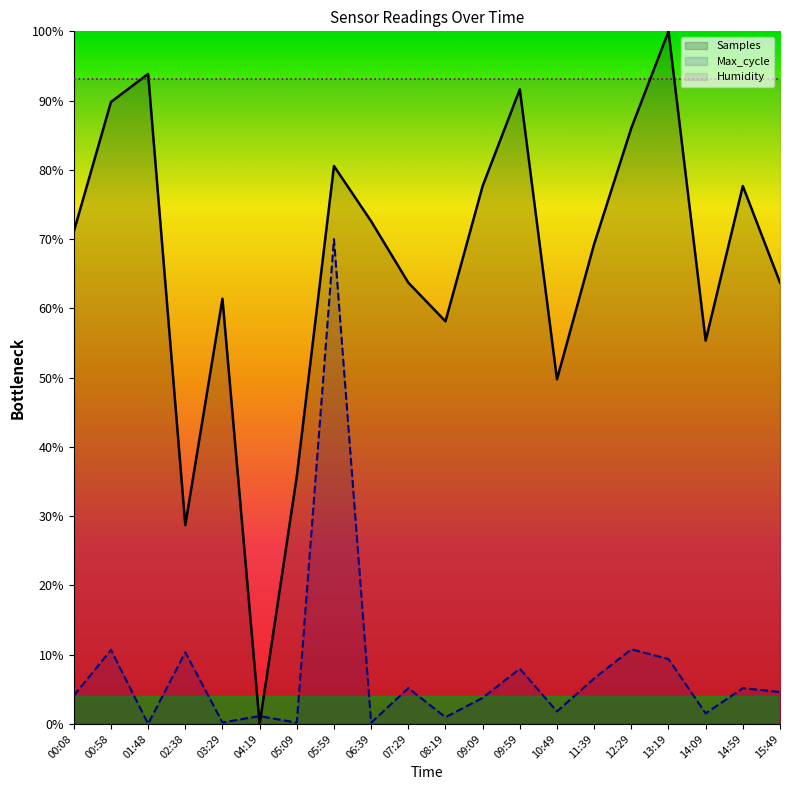

Where is the first local maximum for Max_cycle?

00:58